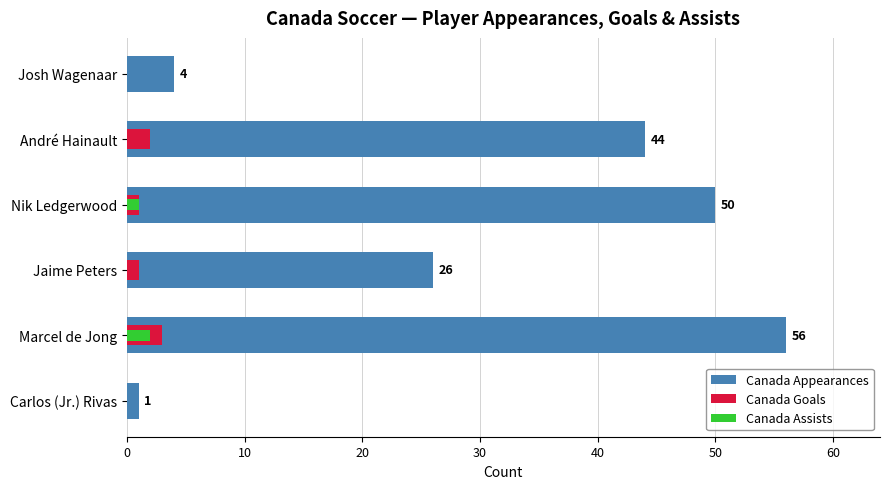

How many data points in Canada Goals are less than 1?

2